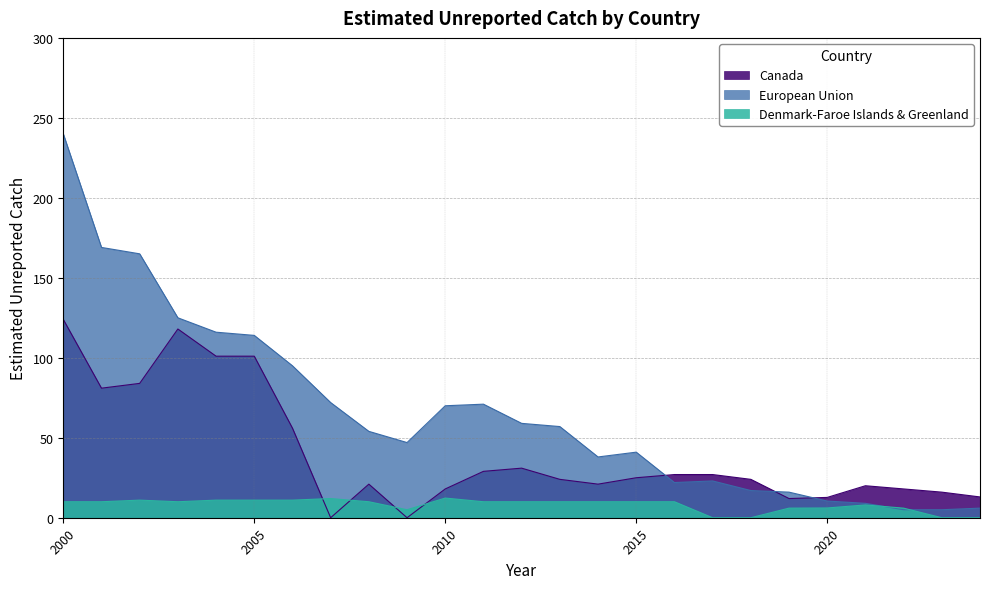

Rank the series at 2016 from lowest to highest value.

Denmark-Faroe Islands & Greenland, European Union, Canada